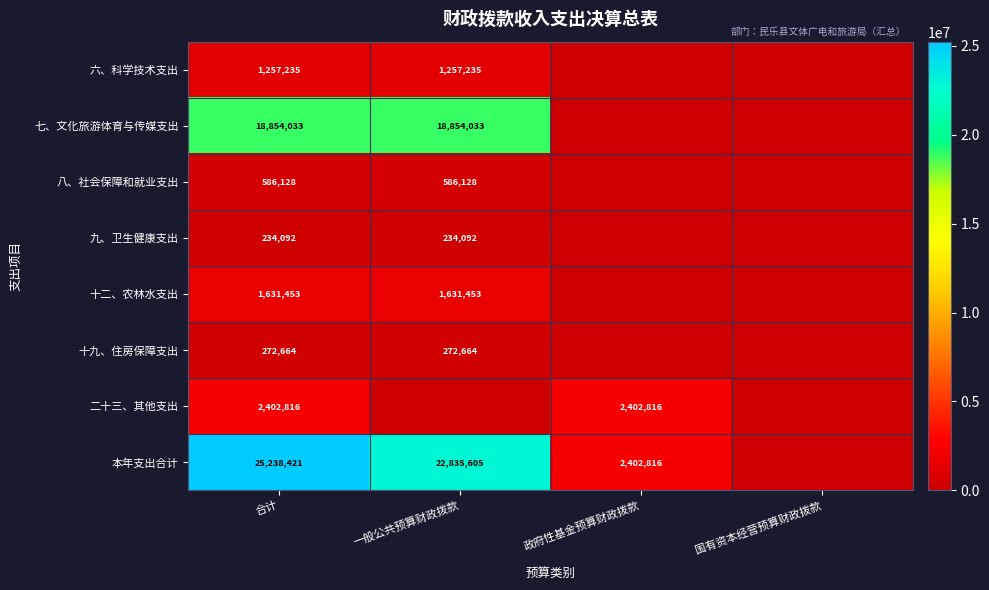

Is the value of 十九、住房保障支出 at 合计 greater than the value of 二十三、其他支出 at 合计?

No